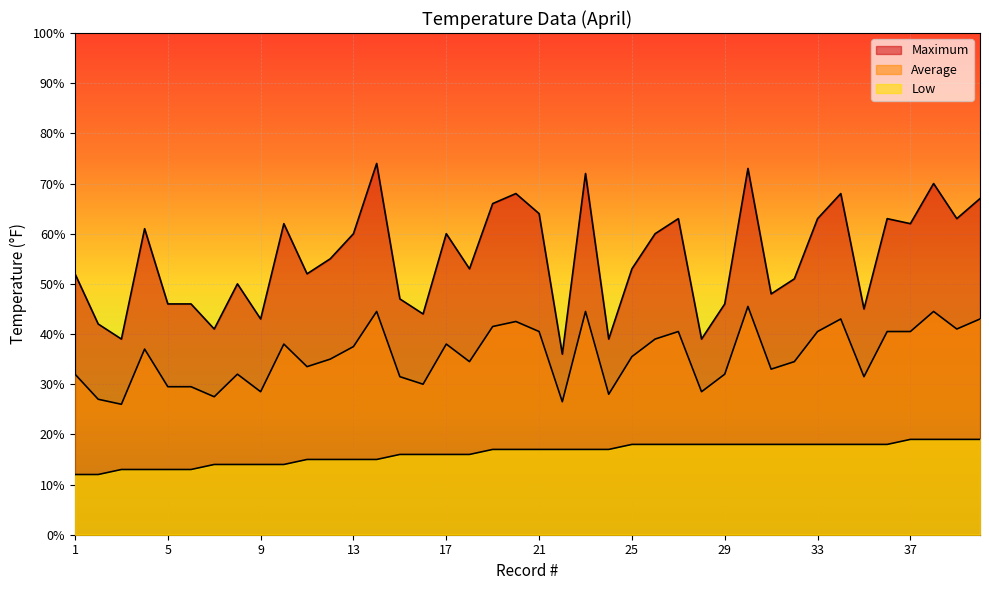

Which series has the largest total across all categories?

Maximum